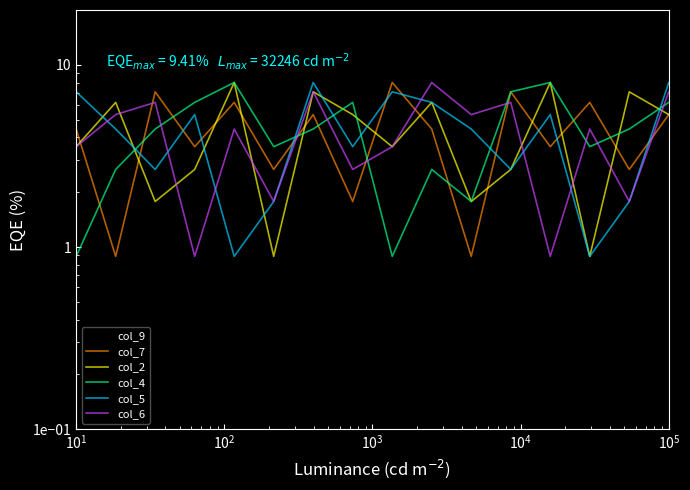

Rank the series by their maximum value, from highest to lowest.

col_9, col_7, col_2, col_4, col_5, col_6